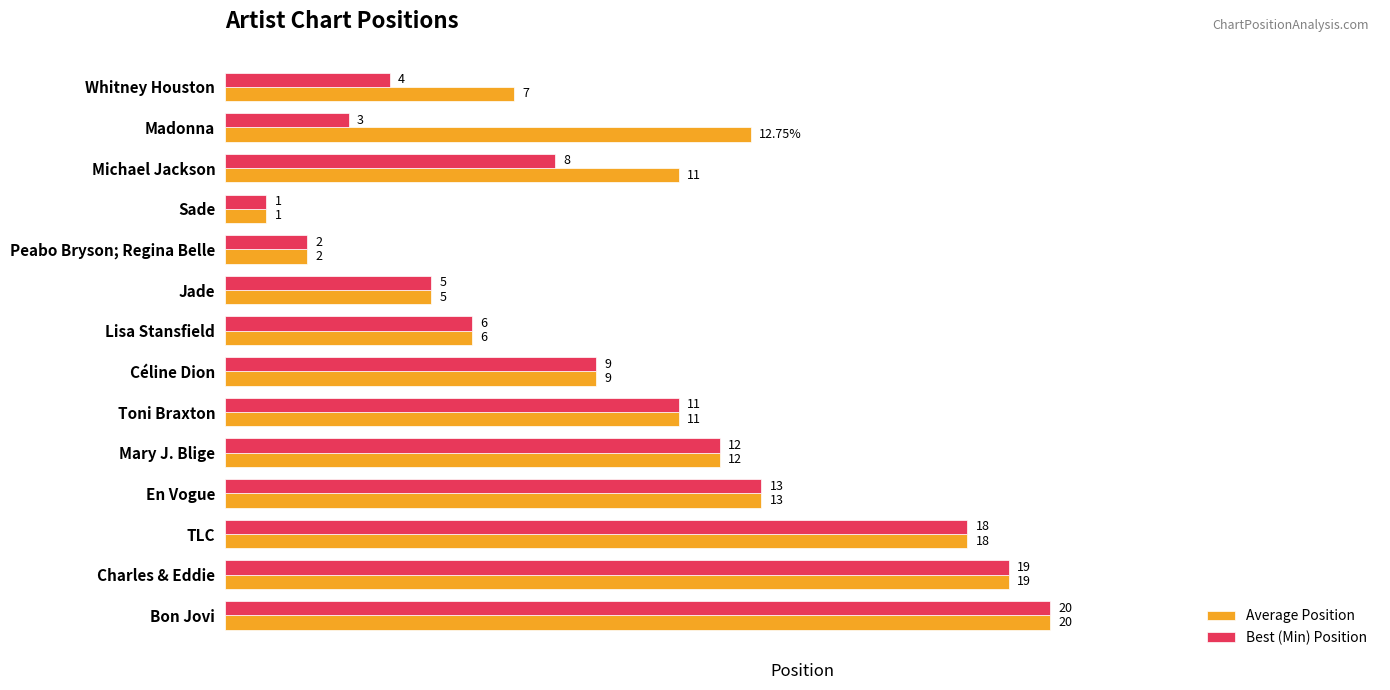

Which category has the highest value in the Average Position series?

Bon Jovi